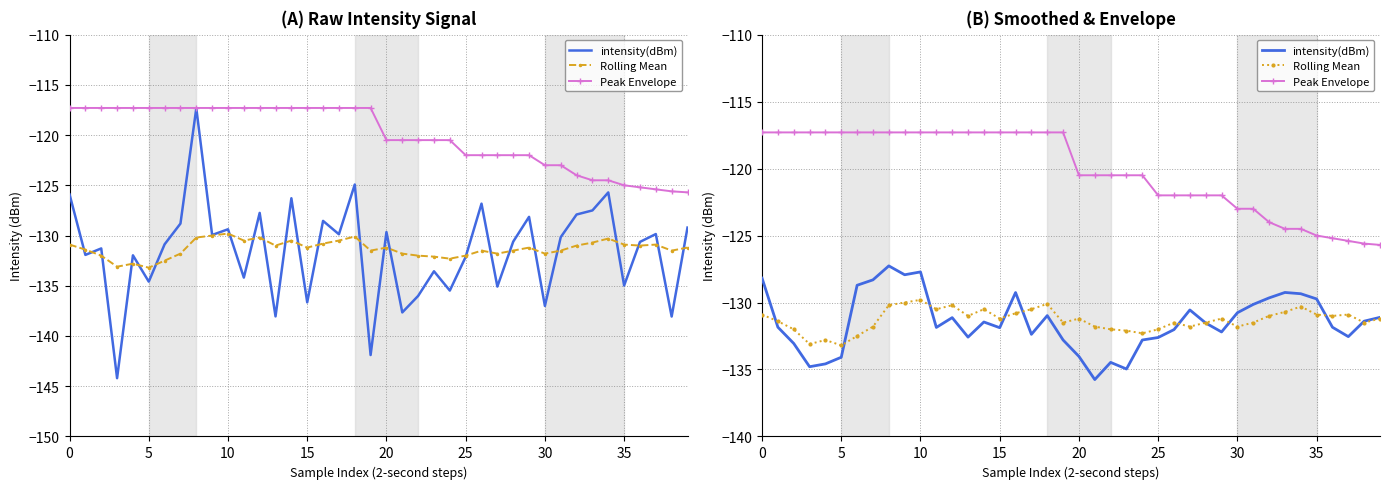

After their last crossing, which series has the higher values: Rolling Mean or intensity(dBm)?

intensity(dBm)